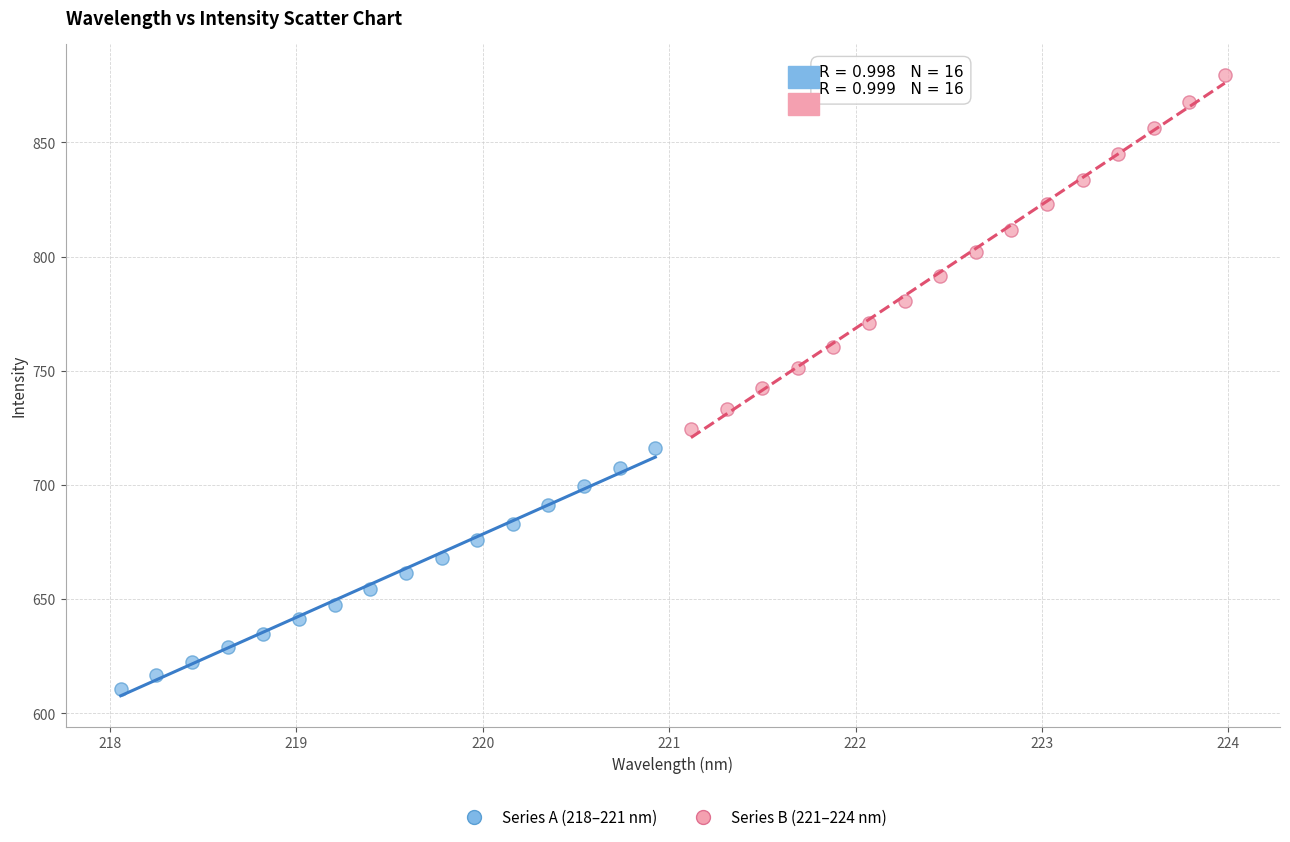

Which series reaches the maximum Y coordinate?

Series B (221–224 nm)